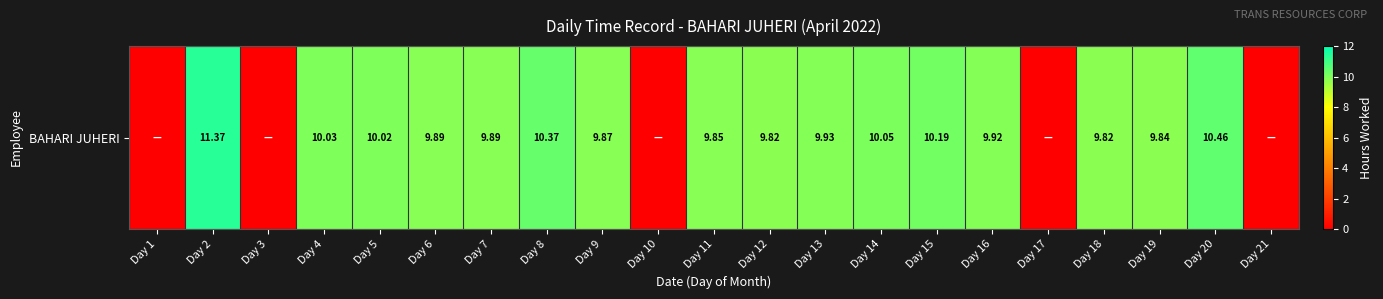

The chart shows a value of 2.1 at Day 6. True or false?

False